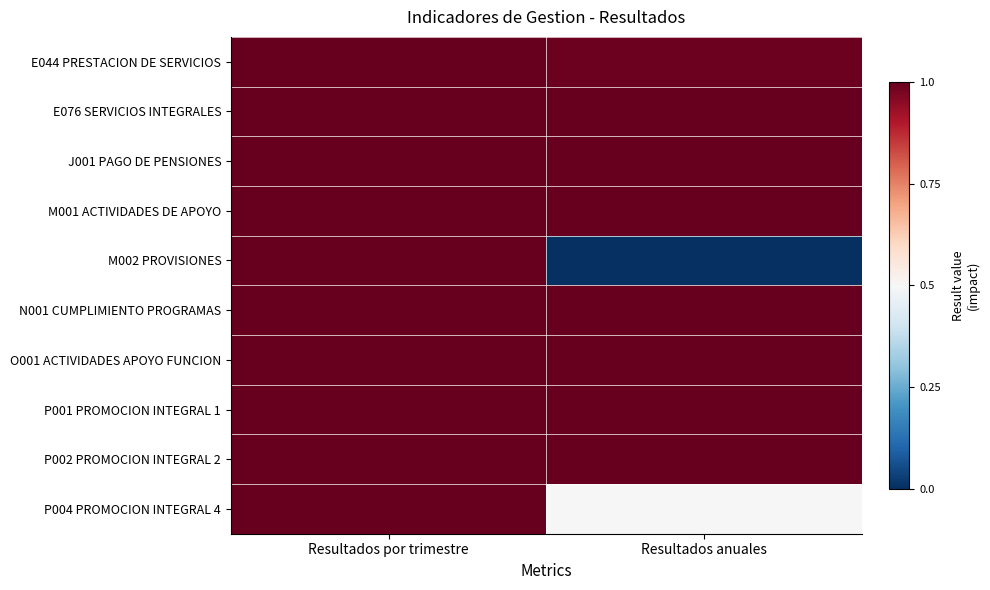

What is the spread (max minus min) of values at Resultados anuales?

2.0